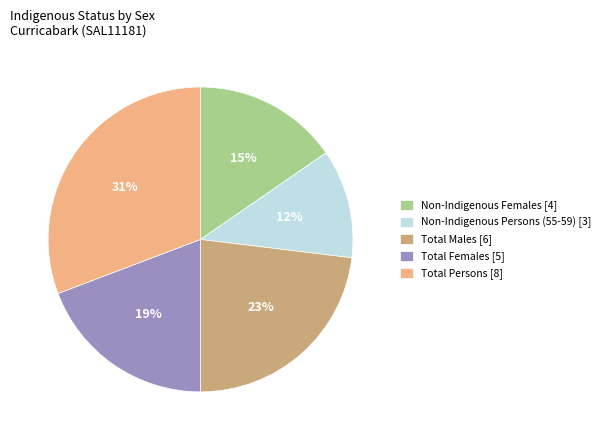

Which has a higher value, Total Males [6] or Non-Indigenous Persons (55-59) [3]?

Total Males [6]